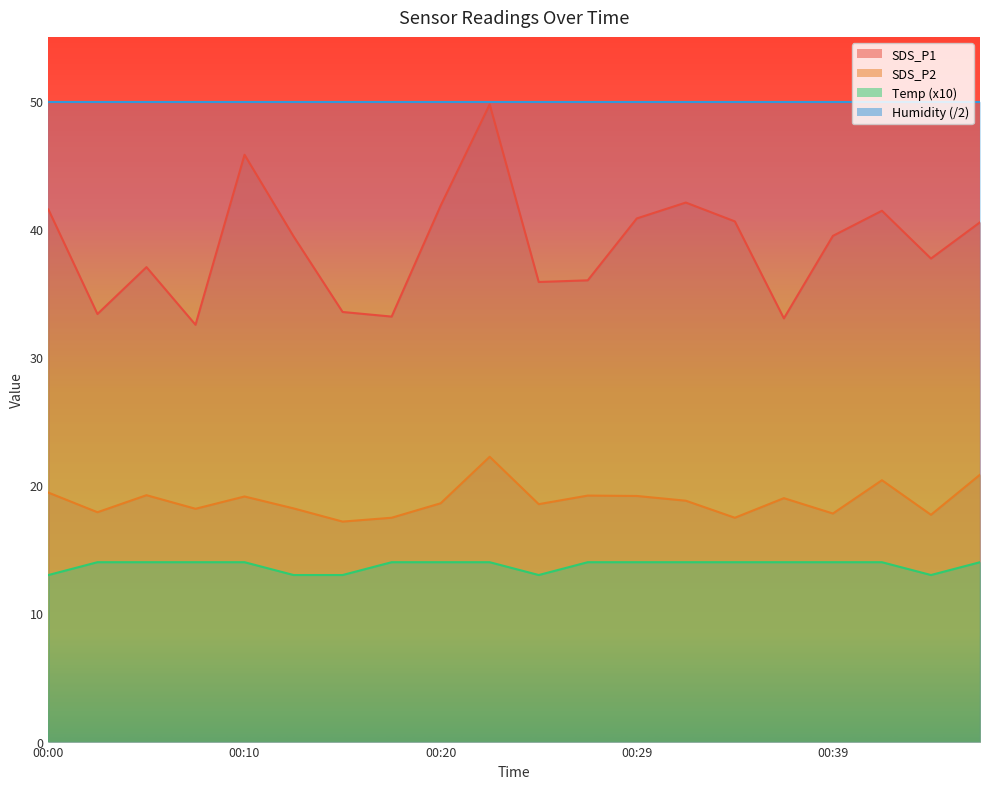

At which category does SDS_P1 reach its first local valley?

00:02